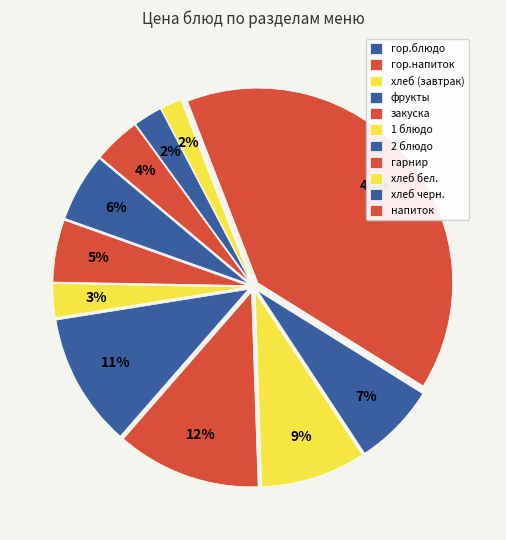

What percentage is the напиток slice, to the nearest percent?

4%